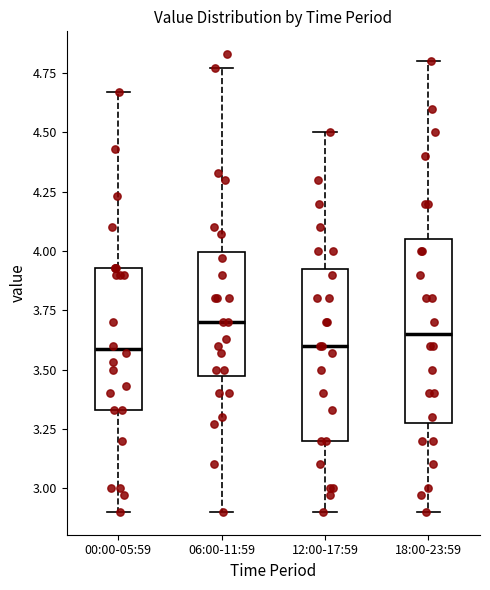

Where does the median line of the box for 12:00-17:59 sit on the y-axis? The values are not printed on the chart, so give them approximately, as read against the axis.

3.60